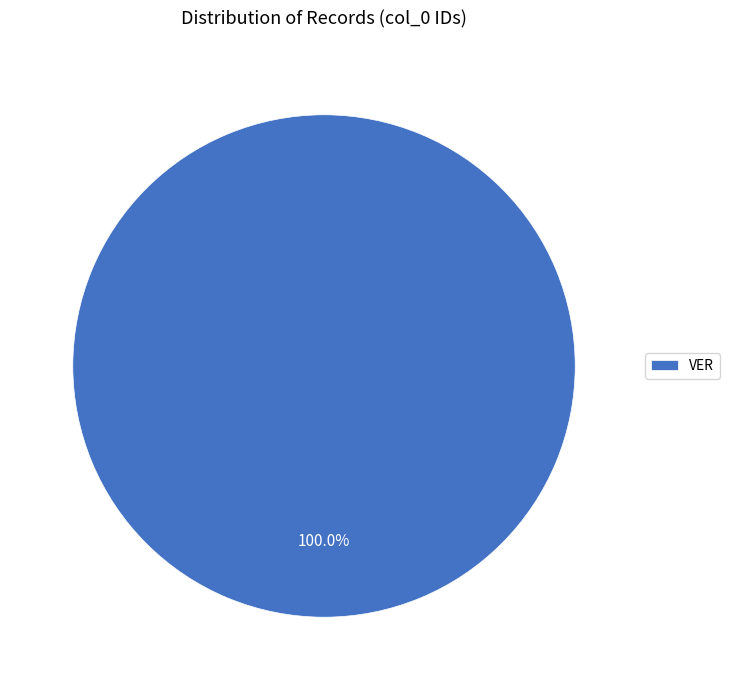

Is there any slice that represents more than half of the pie?

Yes